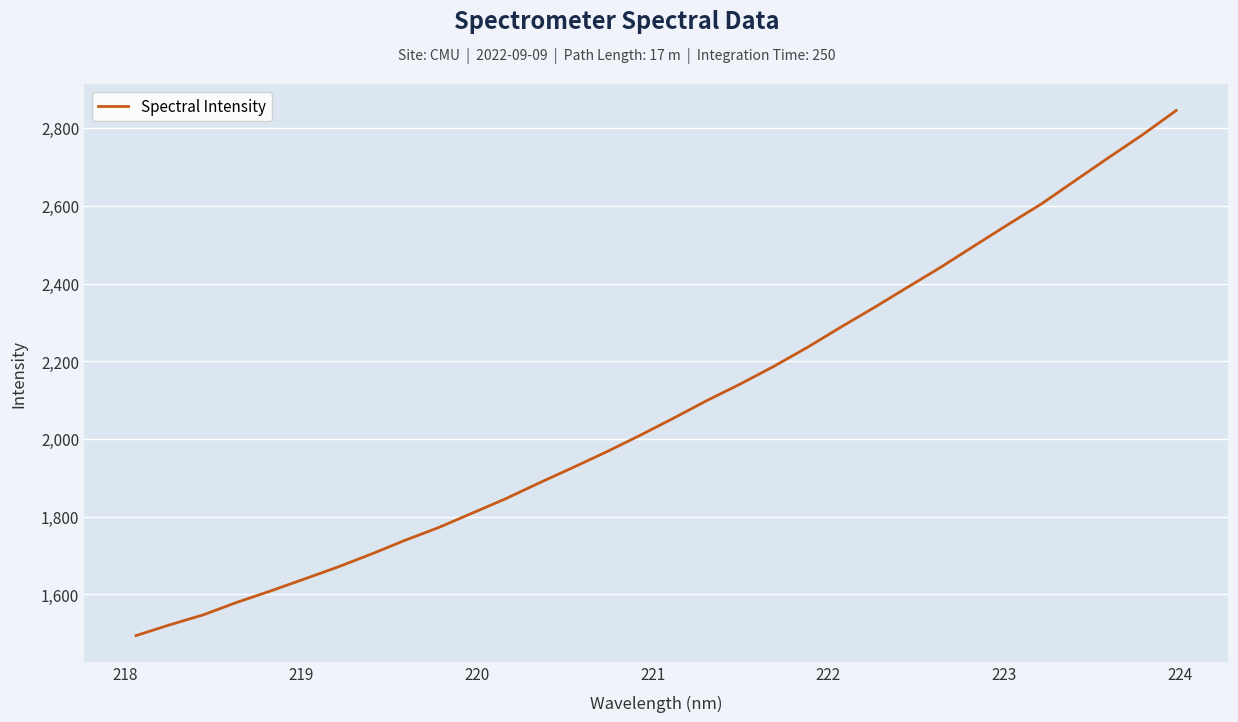

True or false: the data has more than 2 interior local peaks.

False